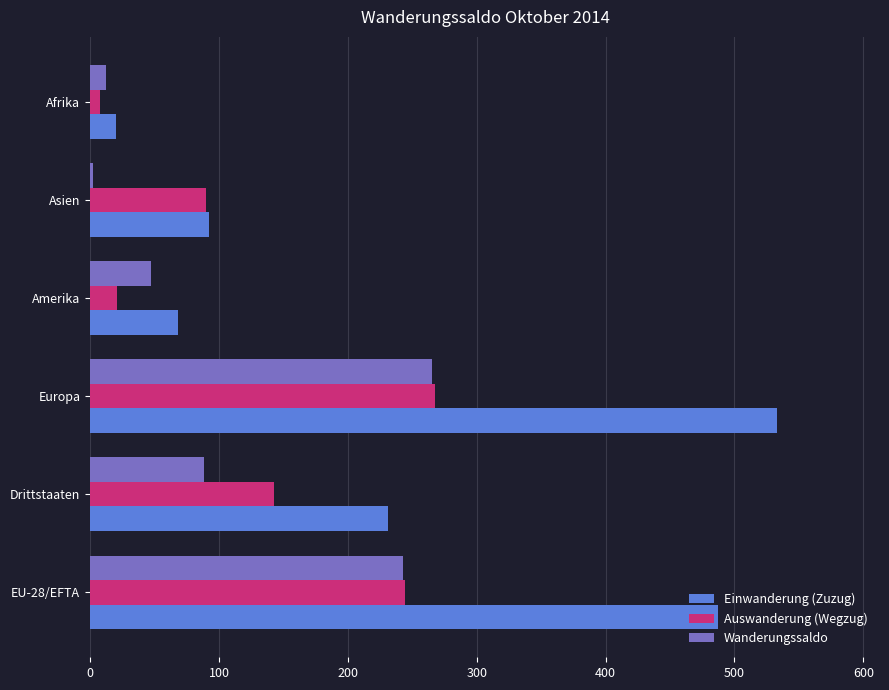

The Auswanderung (Wegzug) series shows 244 at EU-28/EFTA. True or false?

True